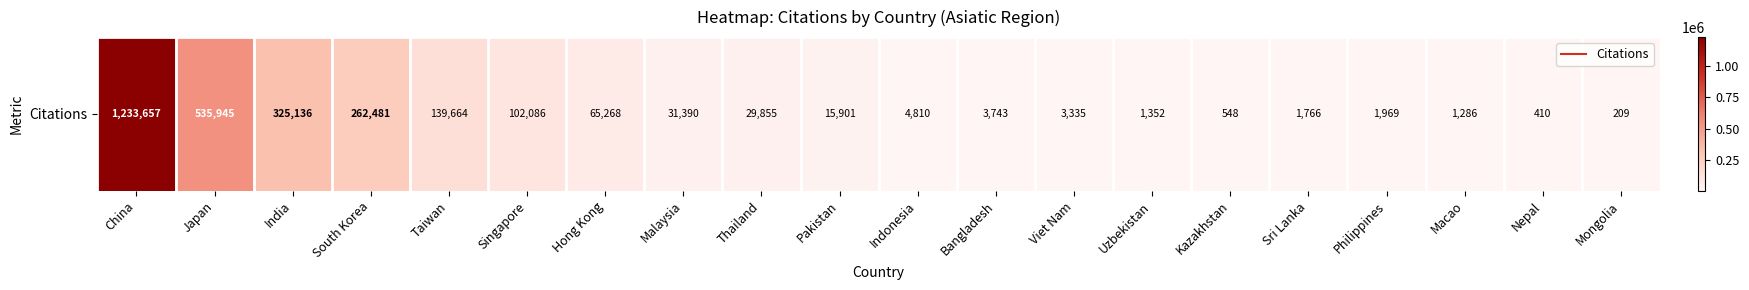

True or false: the data shows 102086 at Singapore.

True